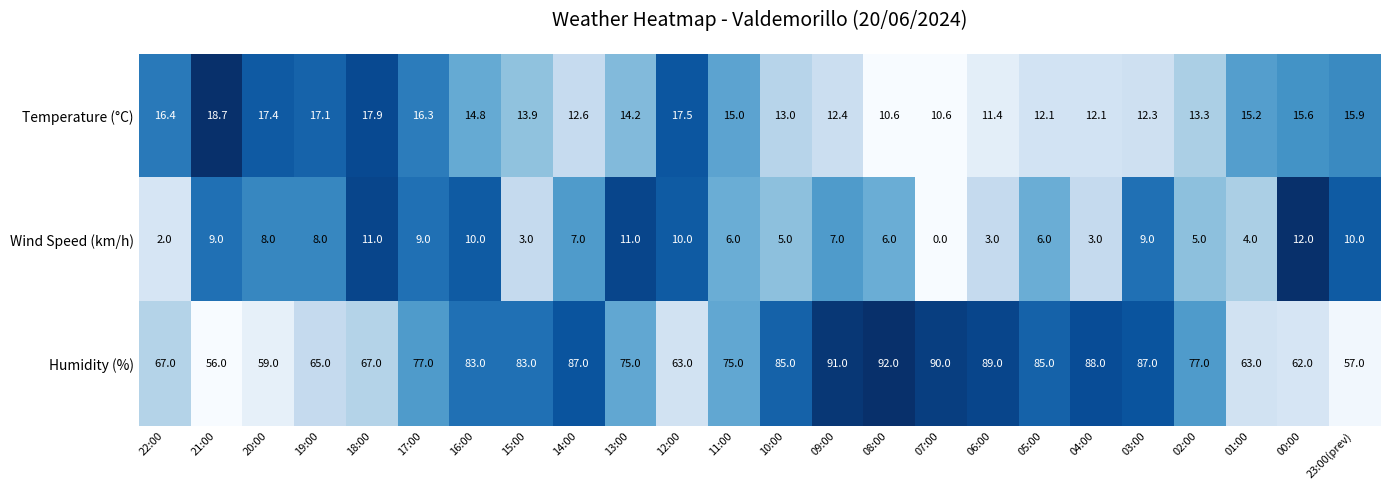

How many data points does each series have?

24